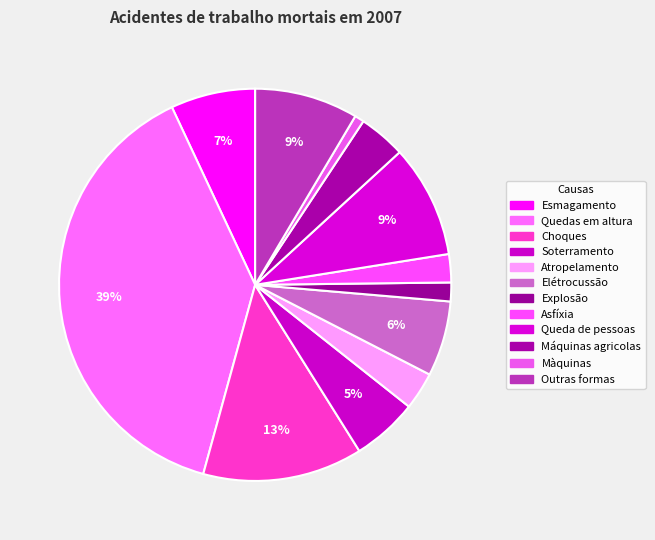

What is the largest slice in the pie chart?

Quedas em altura